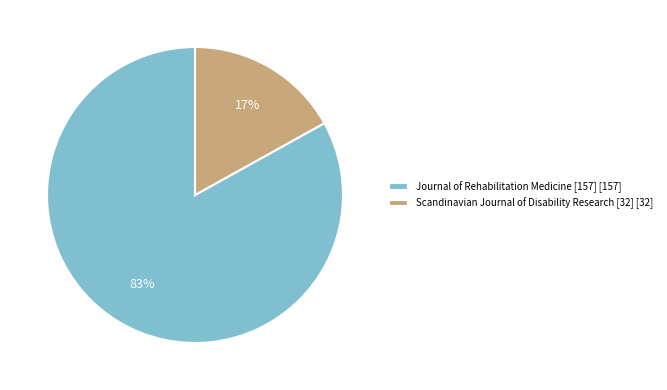

True or false: Journal of Rehabilitation Medicine [157] accounts for 74% of the total.

False